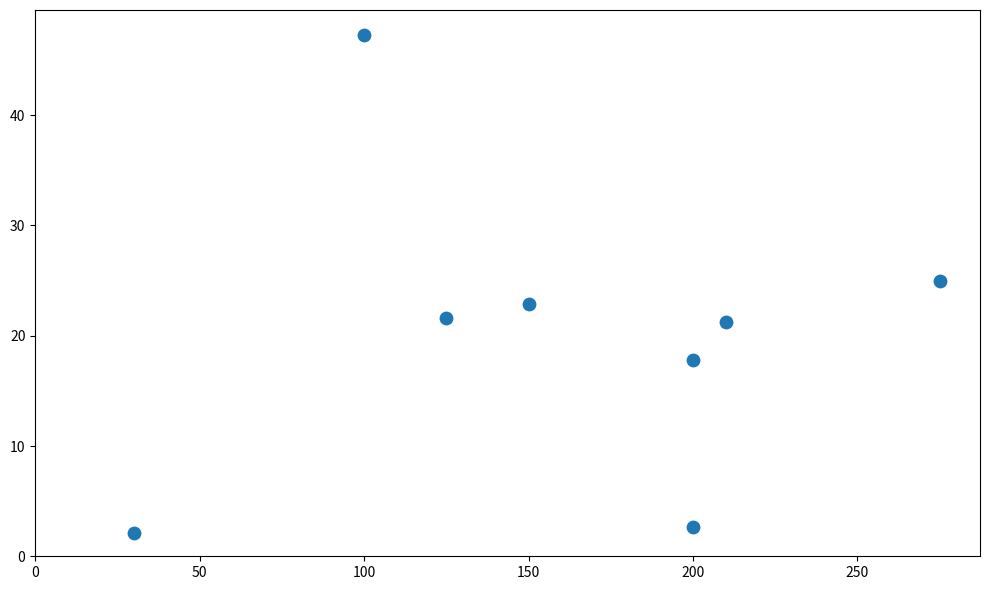

What is the average Y value?

20.1